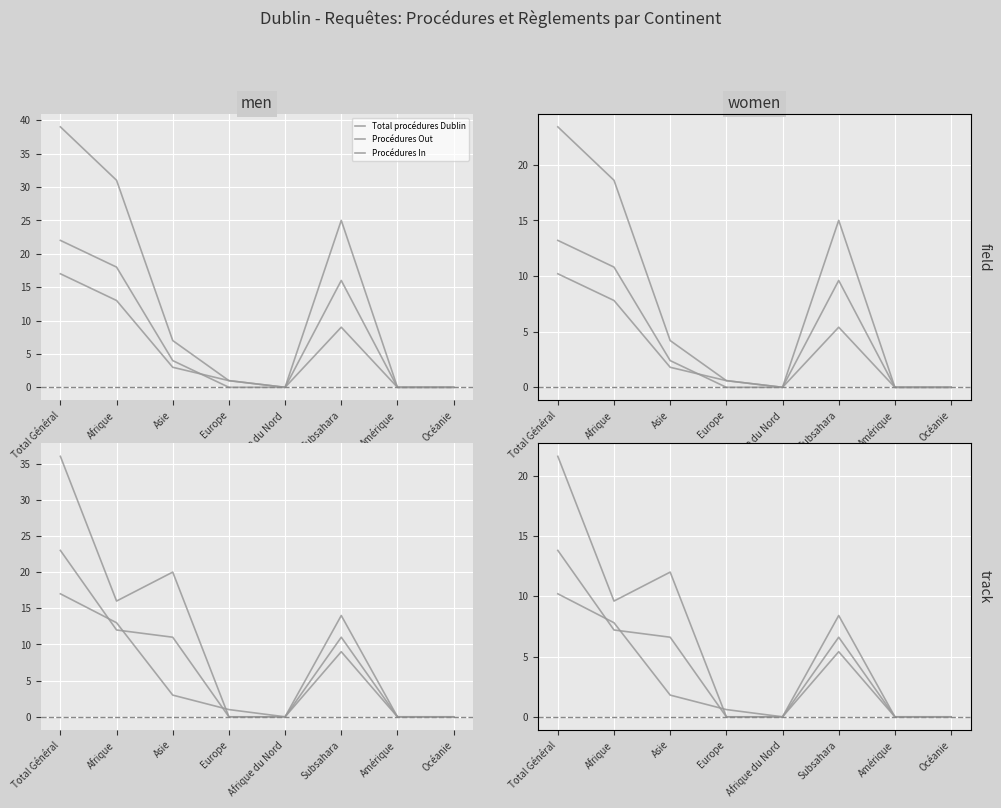

Which label corresponds to the largest value in the chart?

Total Général